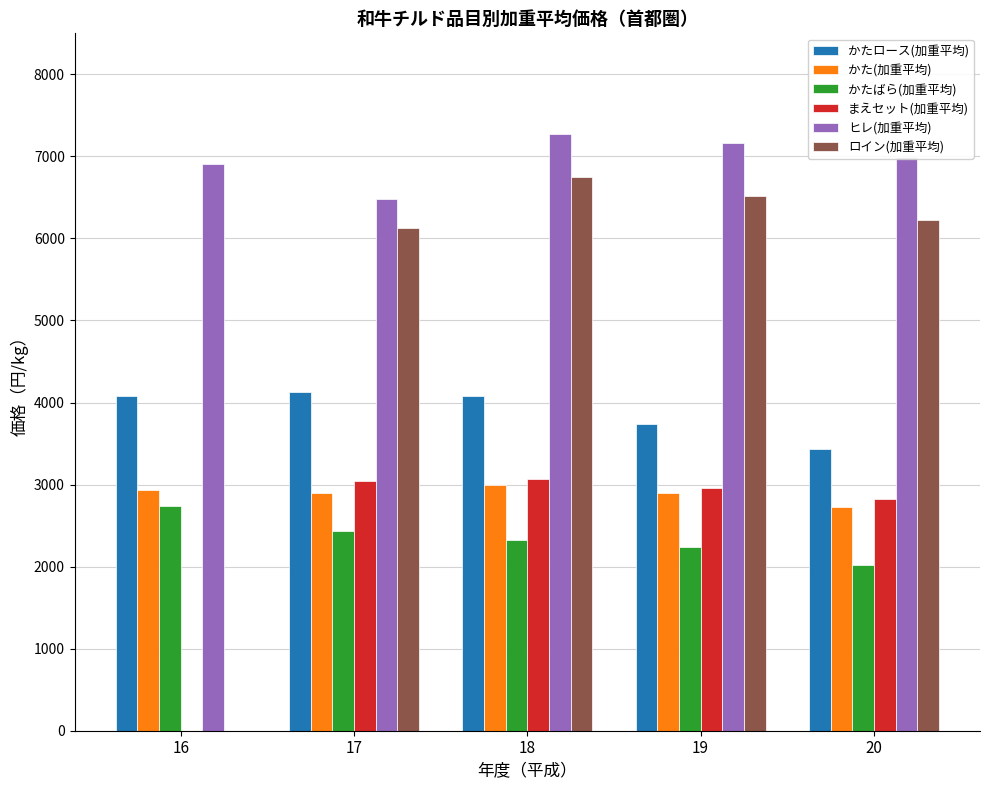

What is the maximum value for かたロース(加重平均)?

4129